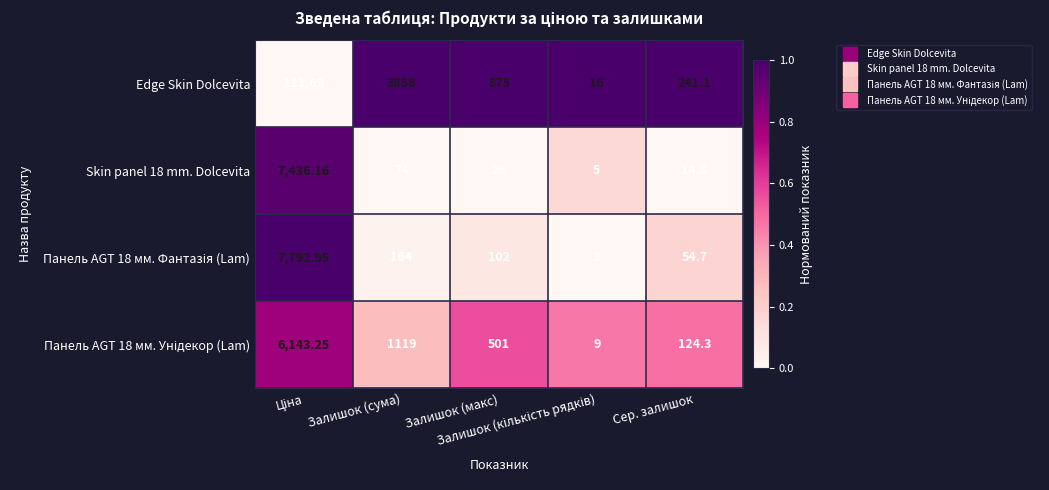

List the series in order of their peak value, lowest first.

Панель AGT 18 мм. Унідекор (Lam), Skin panel 18 mm. Dolcevita, Edge Skin Dolcevita, Панель AGT 18 мм. Фантазія (Lam)